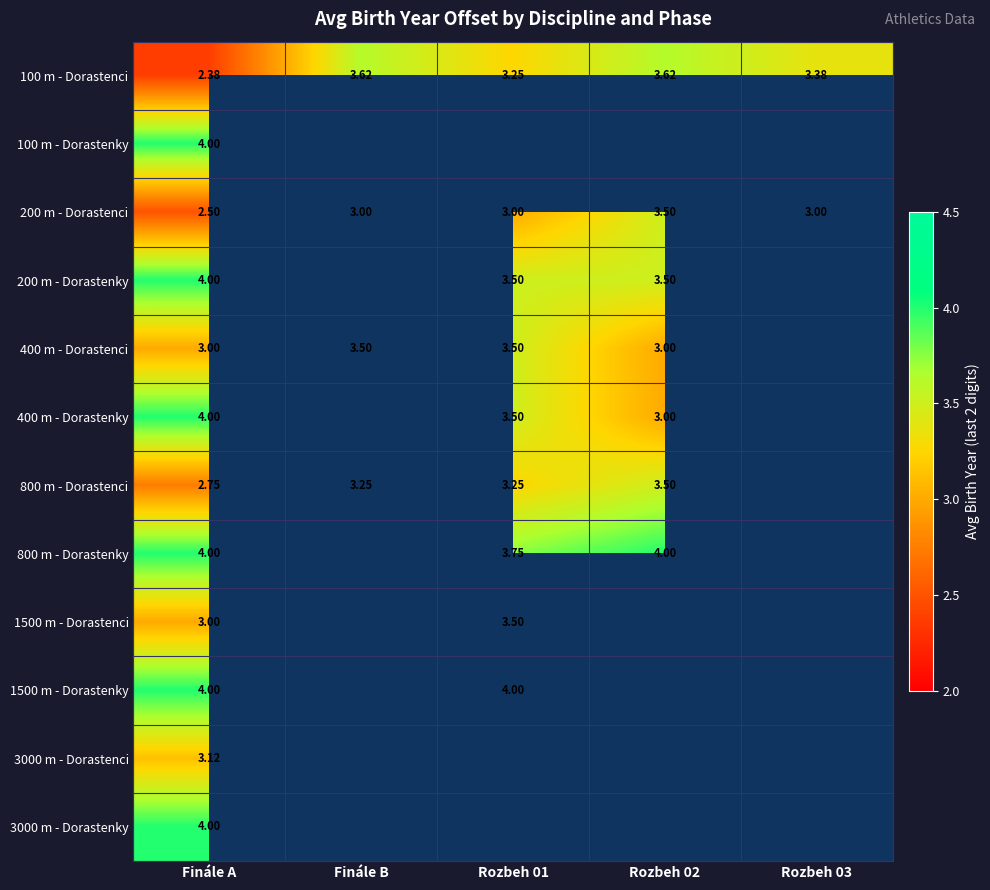

True or false: 1500 m - Dorastenky has a value of 6.1 at Rozbeh 01.

False